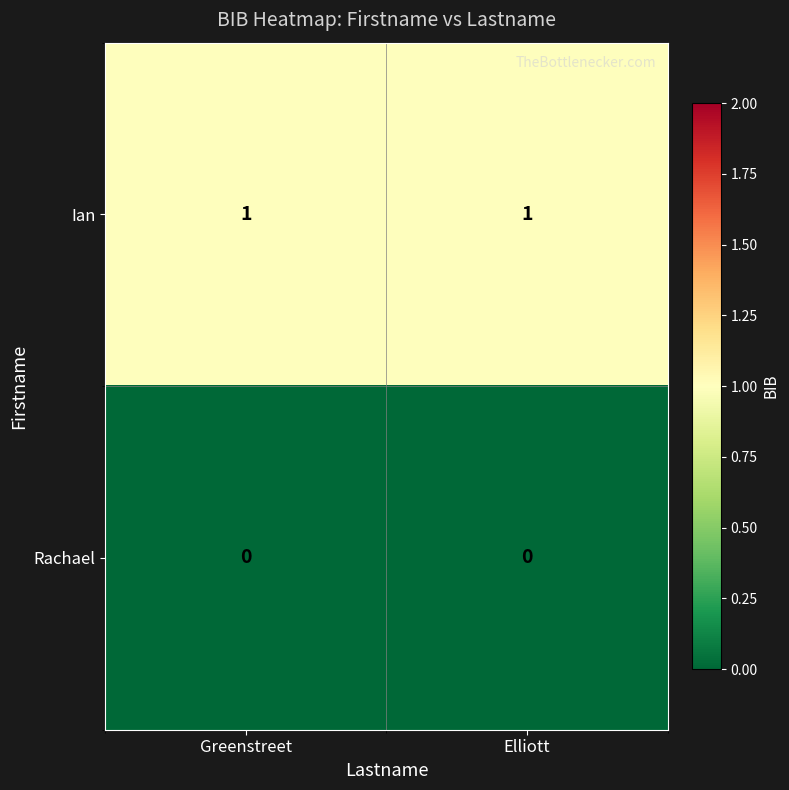

Rank the series by their average value, from highest to lowest.

Ian, Rachael